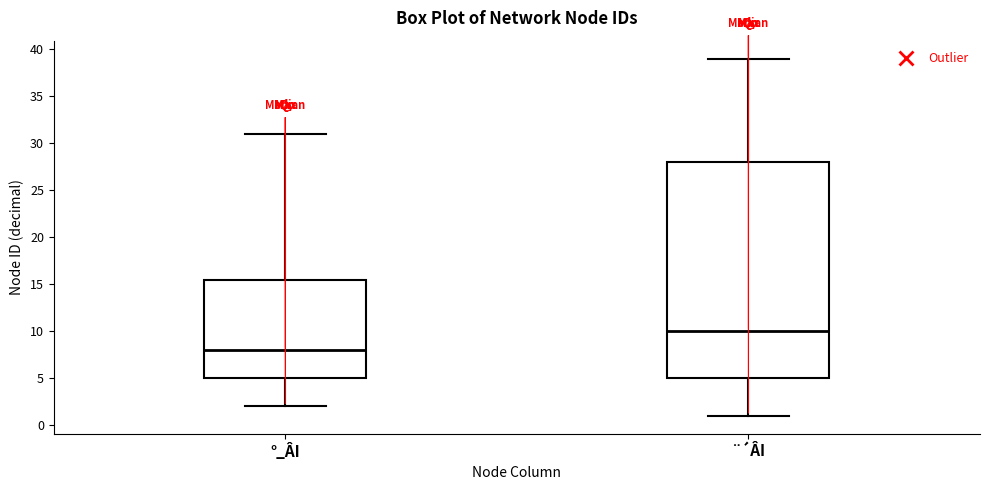

Reading left to right, transcribe this box plot: for each box, give where its median line is, the range the box spans, and where its two whiskers end, as read against the y-axis. The values are not printed on the chart, so give them approximately, as read against the axis.

°_ÂI: median 8.0, box 5.0 to 15.5, whiskers 2.0 to 31.0
¨´ÂI: median 10.0, box 5.0 to 28.0, whiskers 1.0 to 39.0